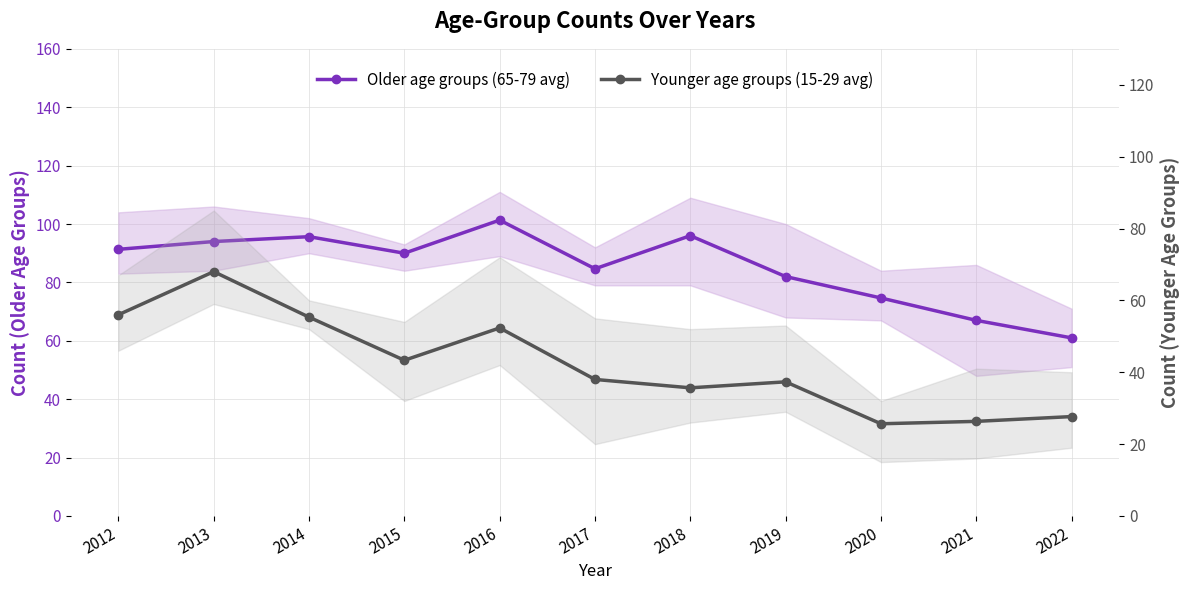

Rank the categories by Younger age groups (15-29 avg) value from lowest to highest.

2020, 2021, 2022, 2018, 2019, 2017, 2015, 2016, 2014, 2012, 2013